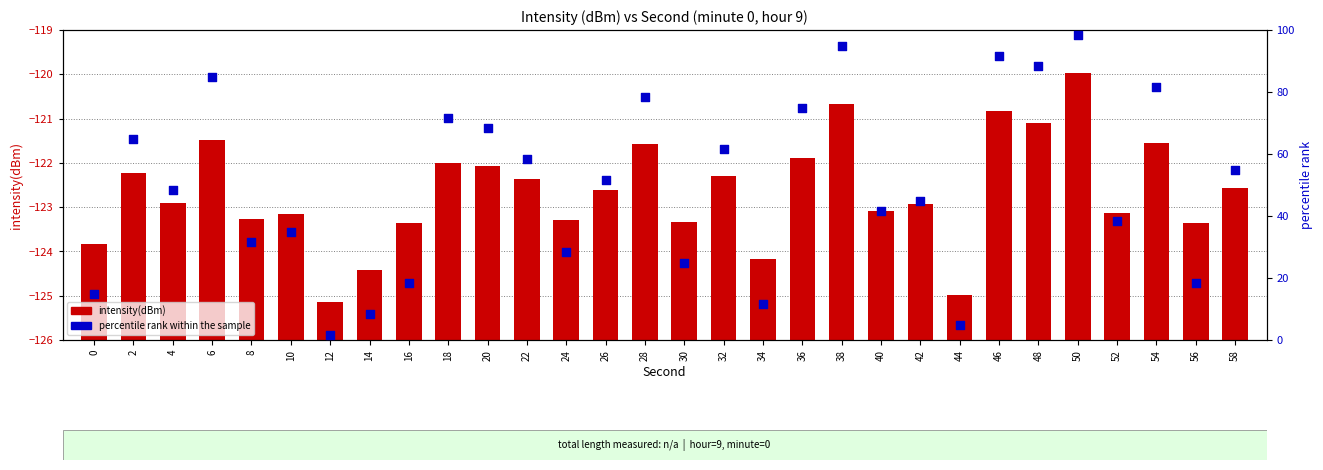

At how many categories does at least one series exceed 21?

23